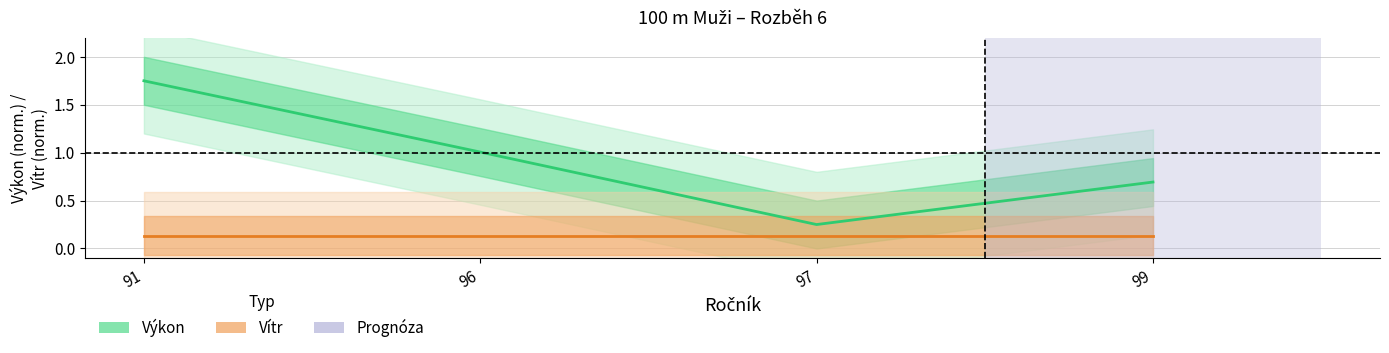

Between 97 and 99, which series saw the biggest shift?

Výkon